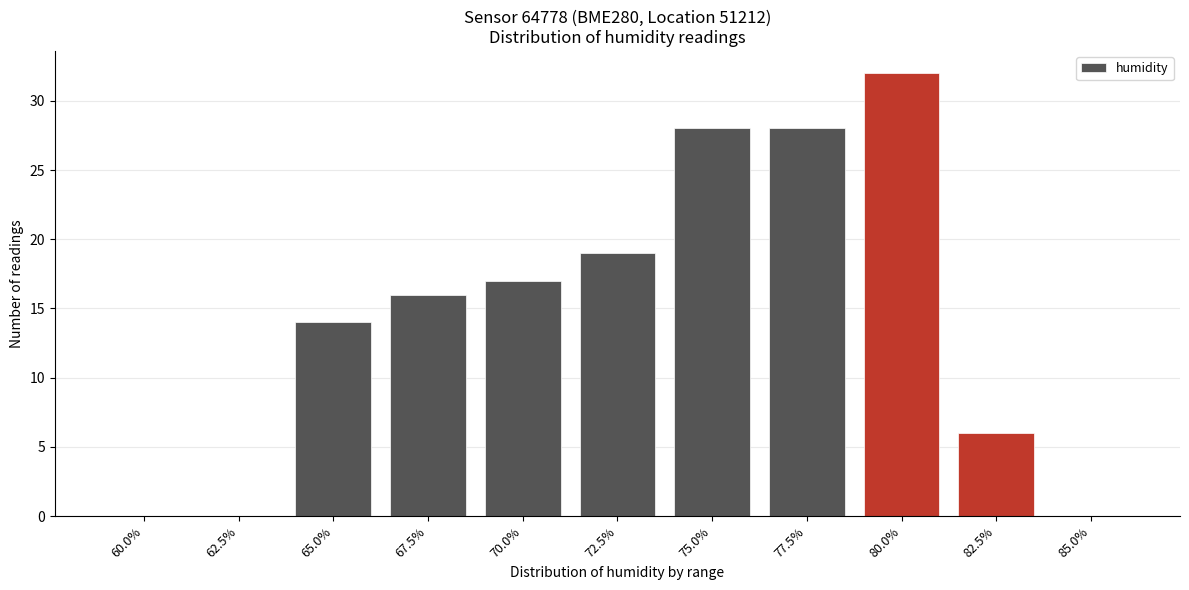

Reading left to right, extract all data points from this chart.

60.0%=0	62.5%=0	65.0%=14	67.5%=16	70.0%=17	72.5%=19	75.0%=28	77.5%=28	80.0%=32	82.5%=6	85.0%=0